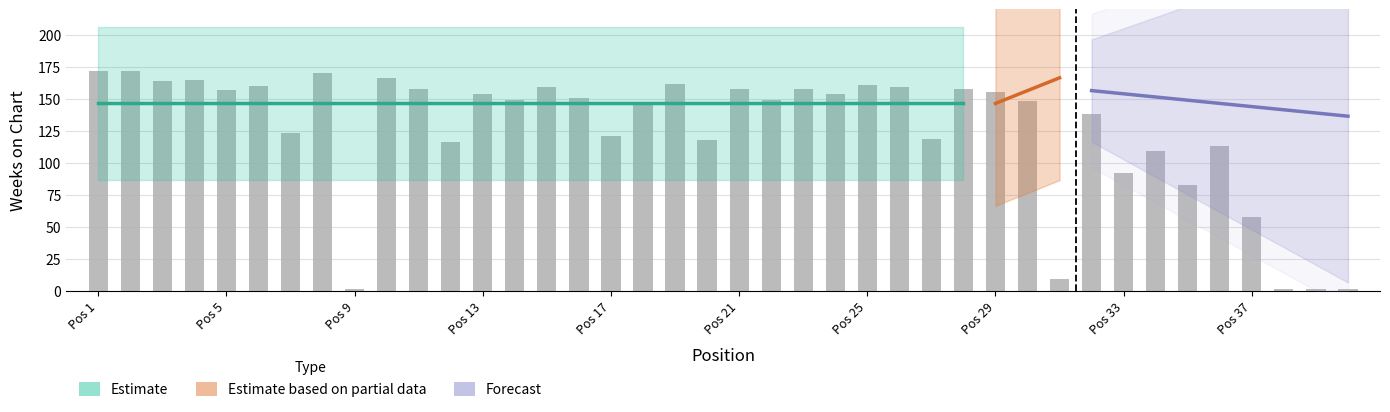

List the labels in order of value, smallest first.

9, 38, 39, 40, 31, 37, 35, 33, 34, 36, 12, 20, 27, 17, 7, 32, 18, 30, 14, 22, 16, 13, 24, 29, 5, 11, 21, 23, 28, 15, 26, 6, 25, 19, 3, 4, 10, 8, 1, 2